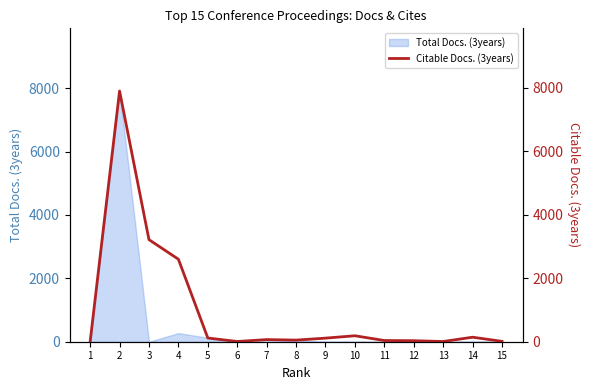

Which category has the highest value across all series?

2